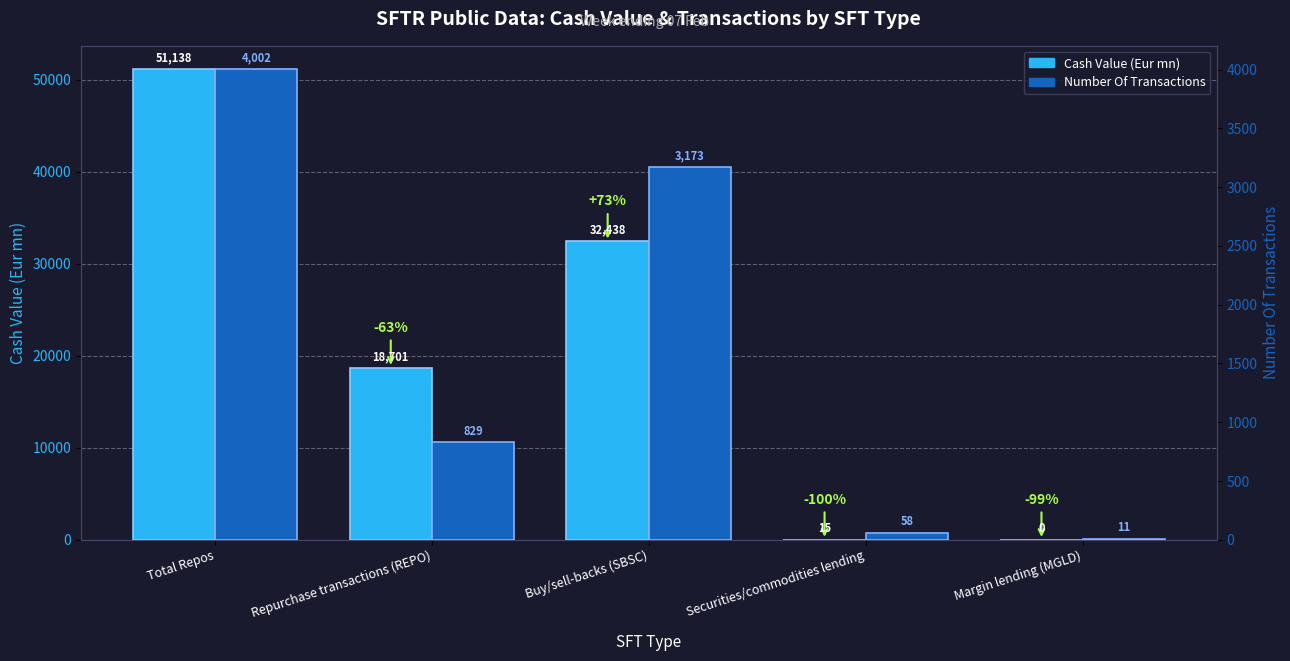

At how many categories does at least one series exceed 4984?

3